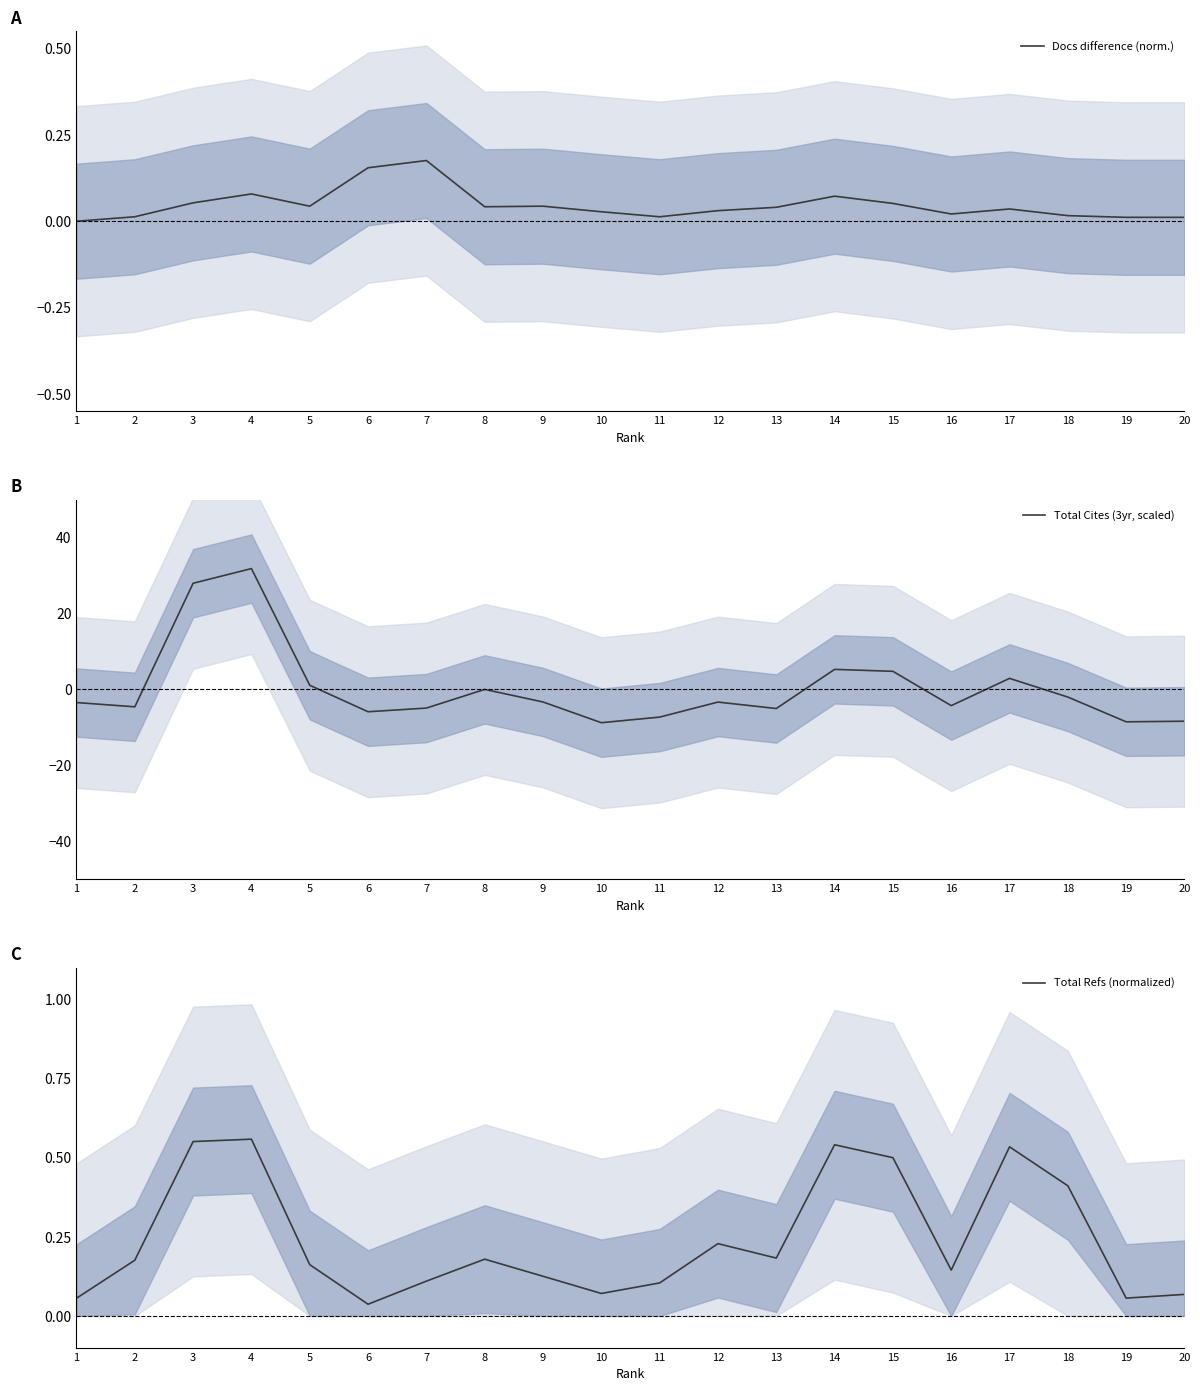

What is the total value across all series at 19?

-8.5